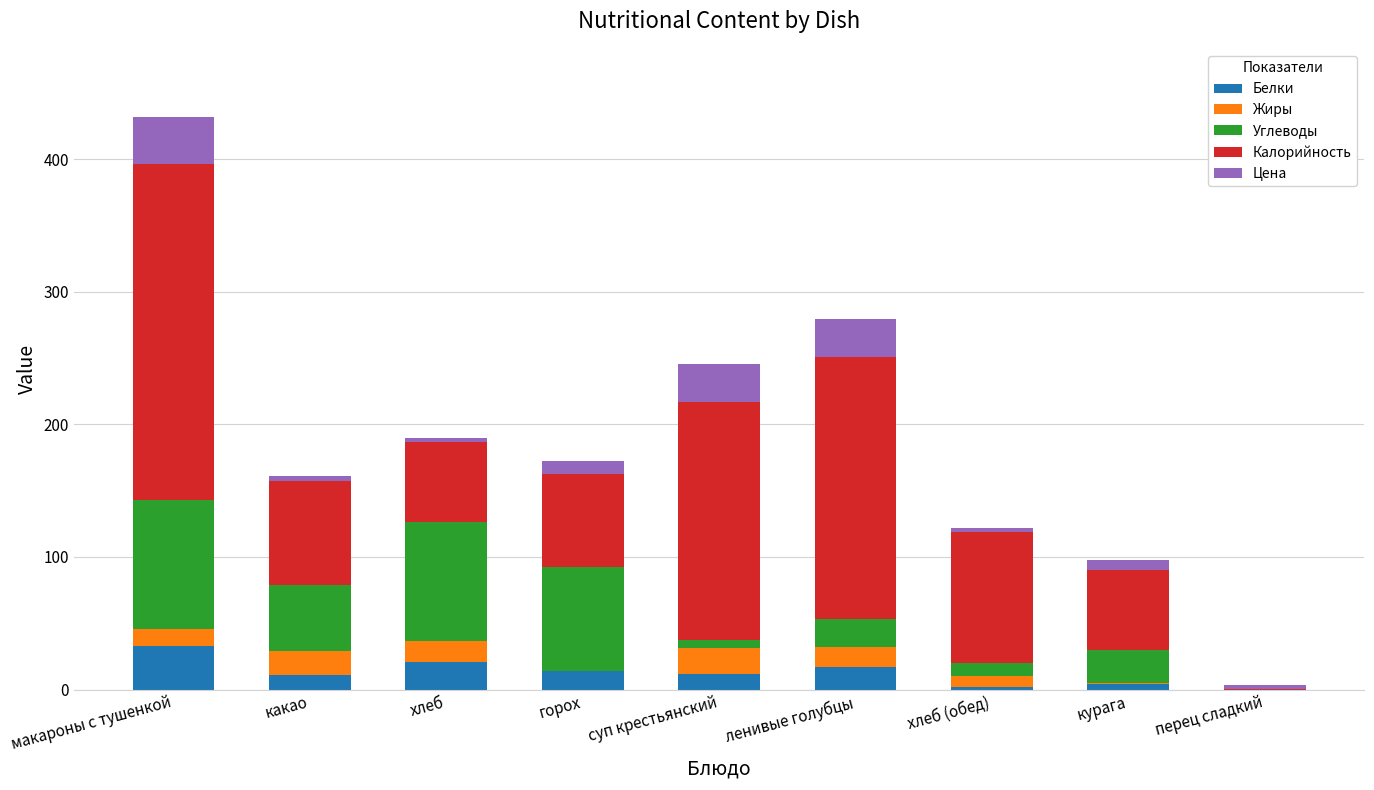

What is the sum of all Белки values?

113.9